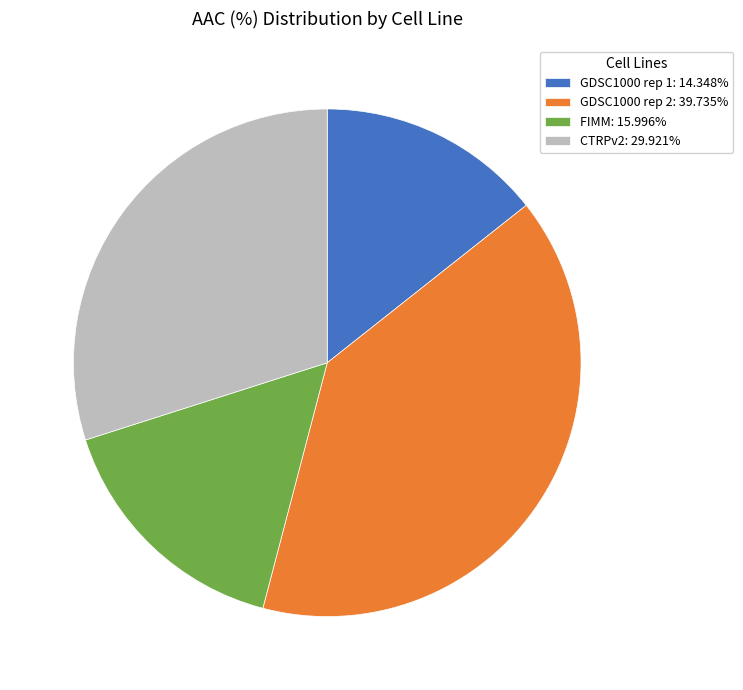

Is the sum of GDSC1000 rep 2 and GDSC1000 rep 1 greater than half?

Yes